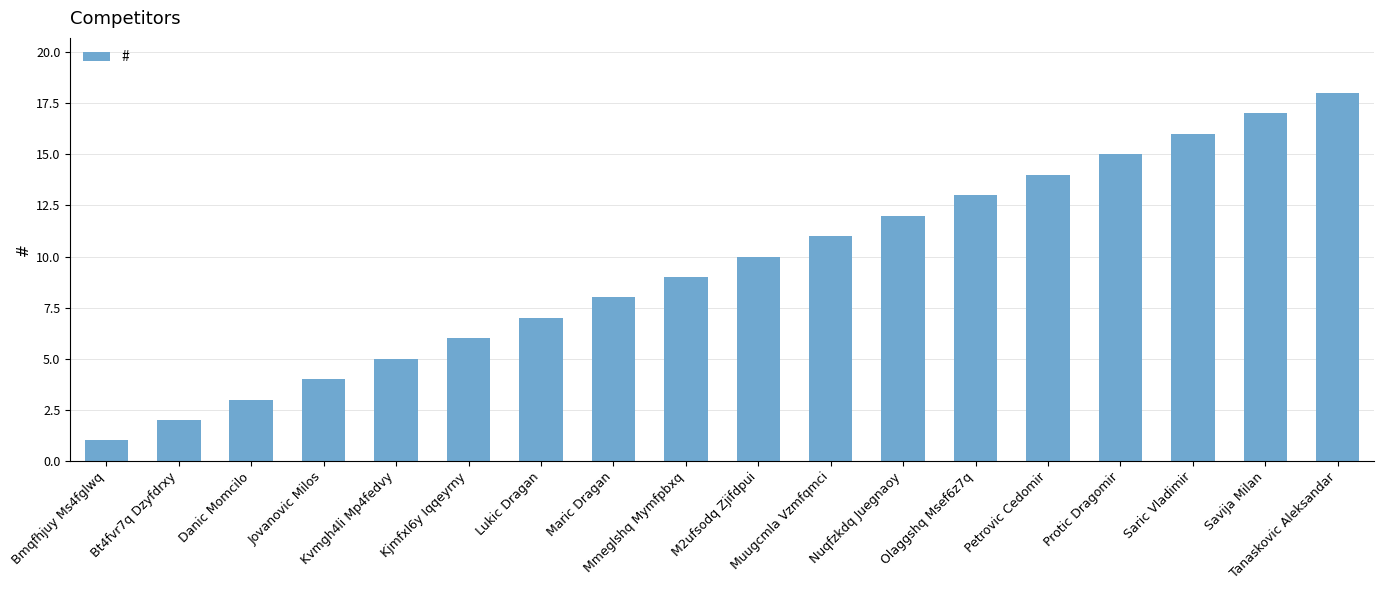

Reading left to right, transcribe all the data shown in this chart.

Bmqfhjuy Ms4fglwq=1	Bt4fvr7q Dzyfdrxy=2	Danic Momcilo=3	Jovanovic Milos=4	Kvmgh4li Mp4fedvy=5	Kjmfxl6y Iqqeyrny=6	Lukic Dragan=7	Maric Dragan=8	Mmeglshq Mymfpbxq=9	M2ufsodq Zjifdpui=10	Muugcmla Vzmfqmci=11	Nuqfzkdq Juegnaoy=12	Olaggshq Msef6z7q=13	Petrovic Cedomir=14	Protic Dragomir=15	Saric Vladimir=16	Savija Milan=17	Tanaskovic Aleksandar=18